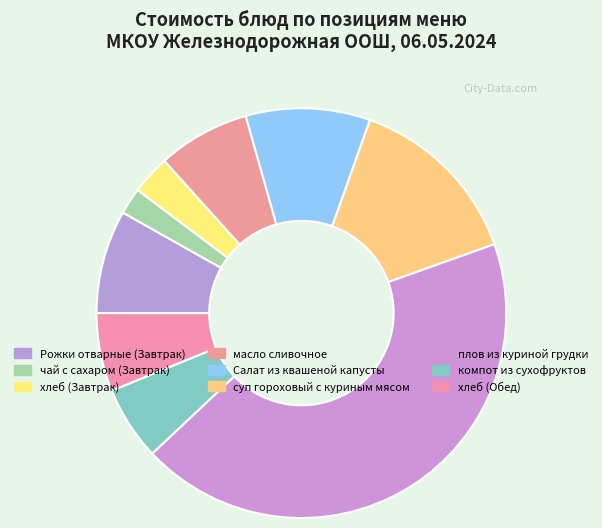

Which slice is the smallest?

чай с сахаром (Завтрак)